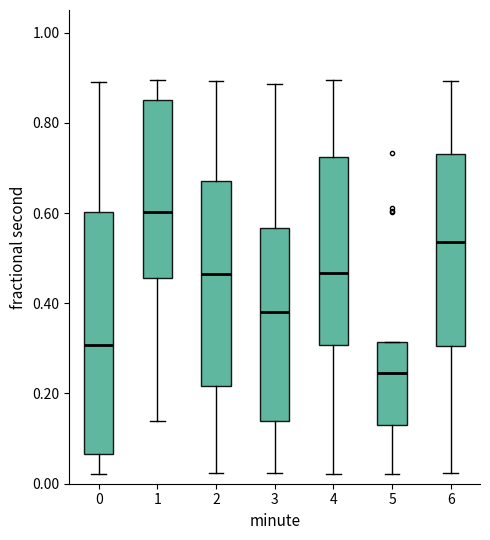

Which box's median line is the highest?

1